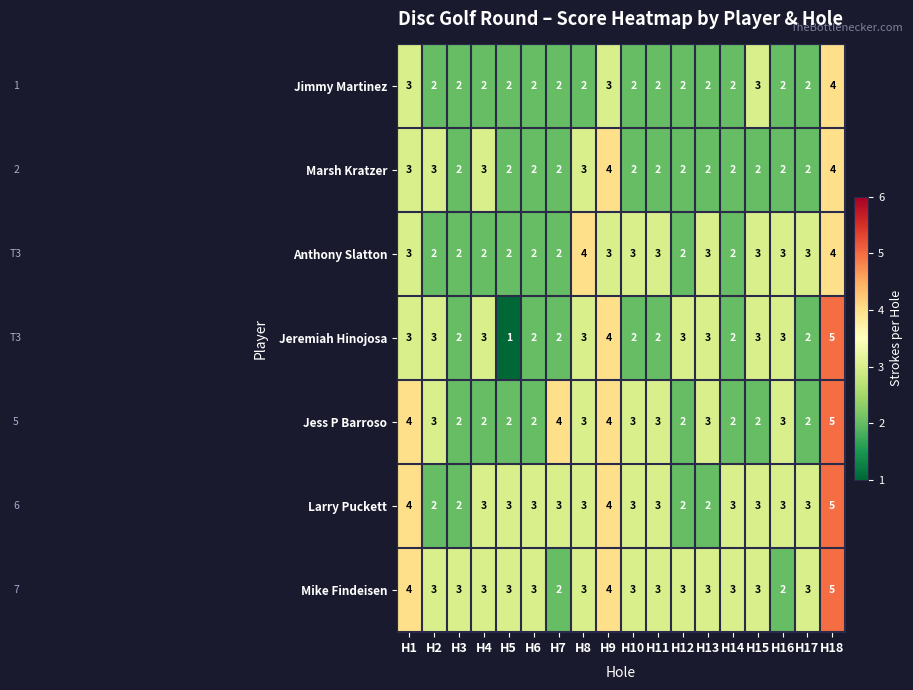

Between H1 and H18, which series saw the biggest shift?

Jeremiah Hinojosa